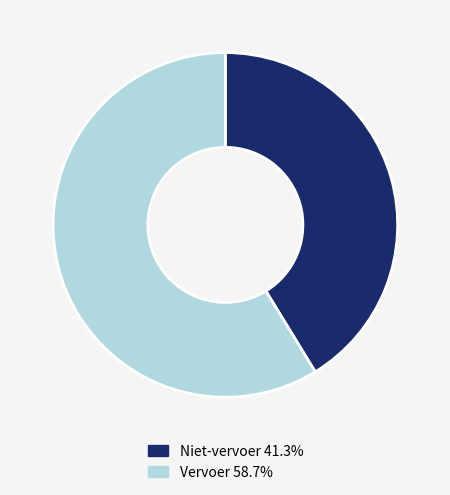

Is there a majority slice in this chart?

Yes